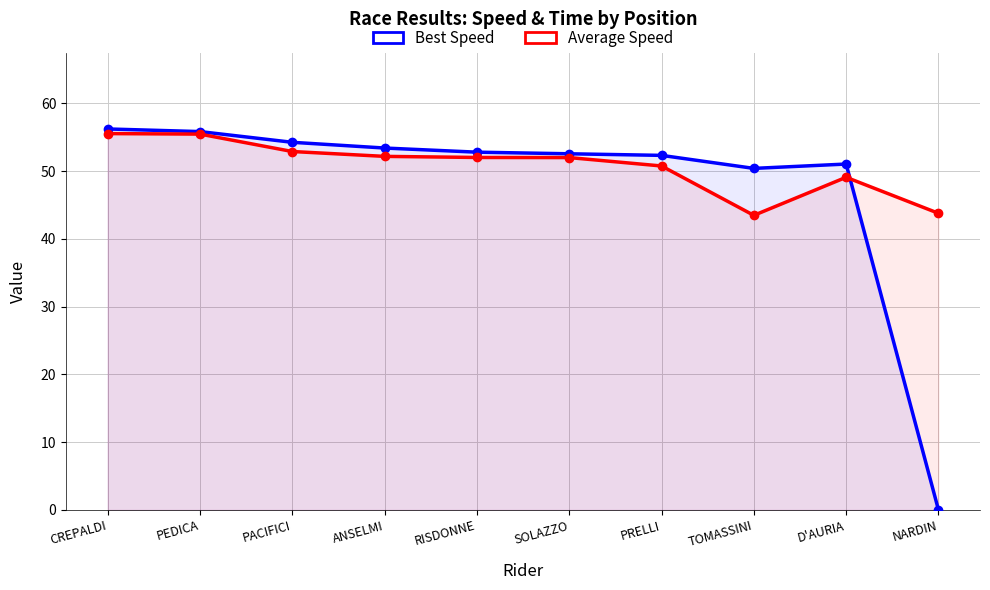

What is the greatest value displayed?

56.2